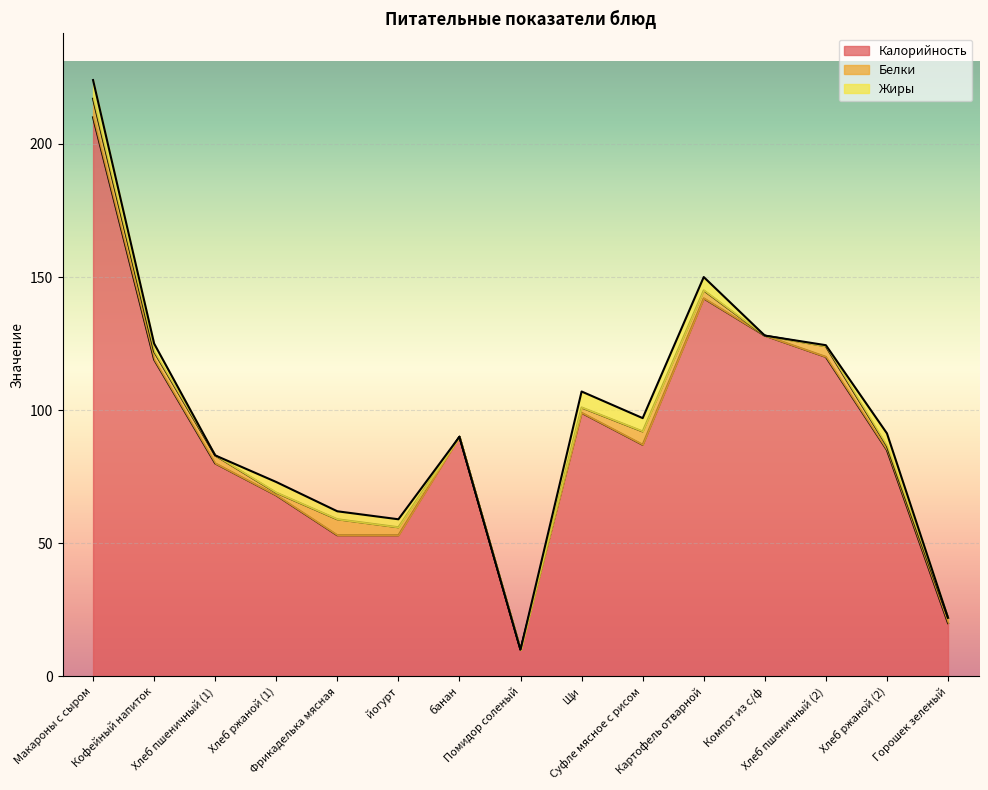

How many times do Белки and Жиры cross each other?

4